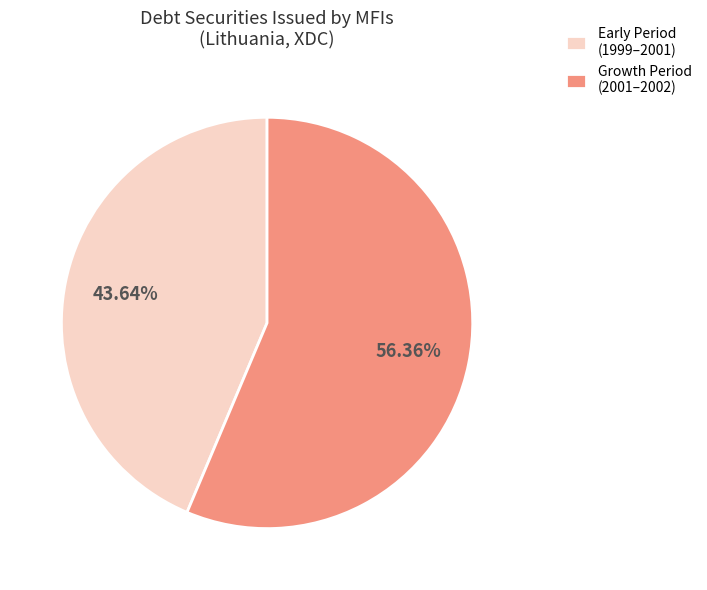

How many slices are in this pie chart?

2